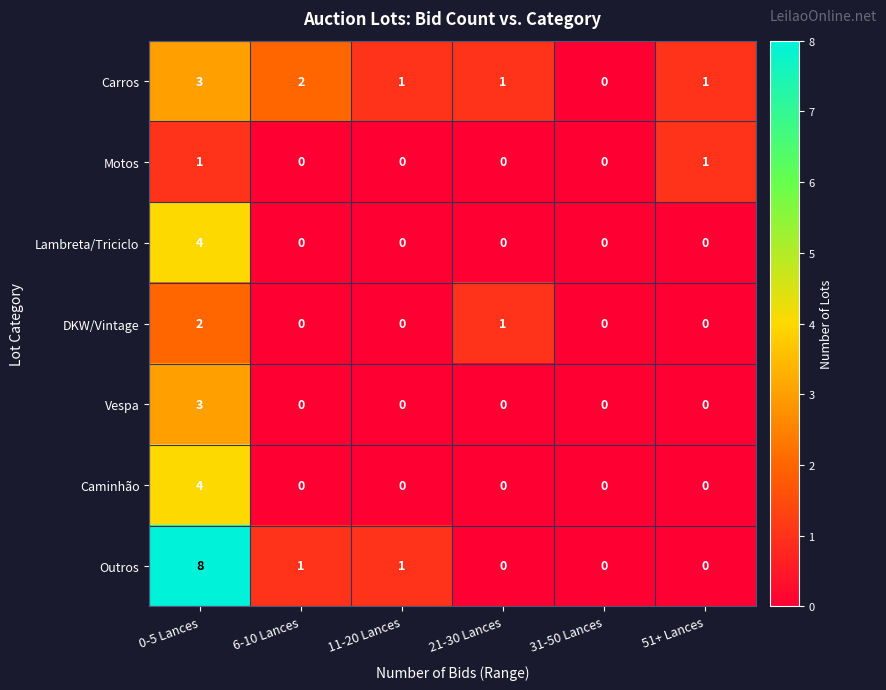

Which series has the largest total across all categories?

Outros